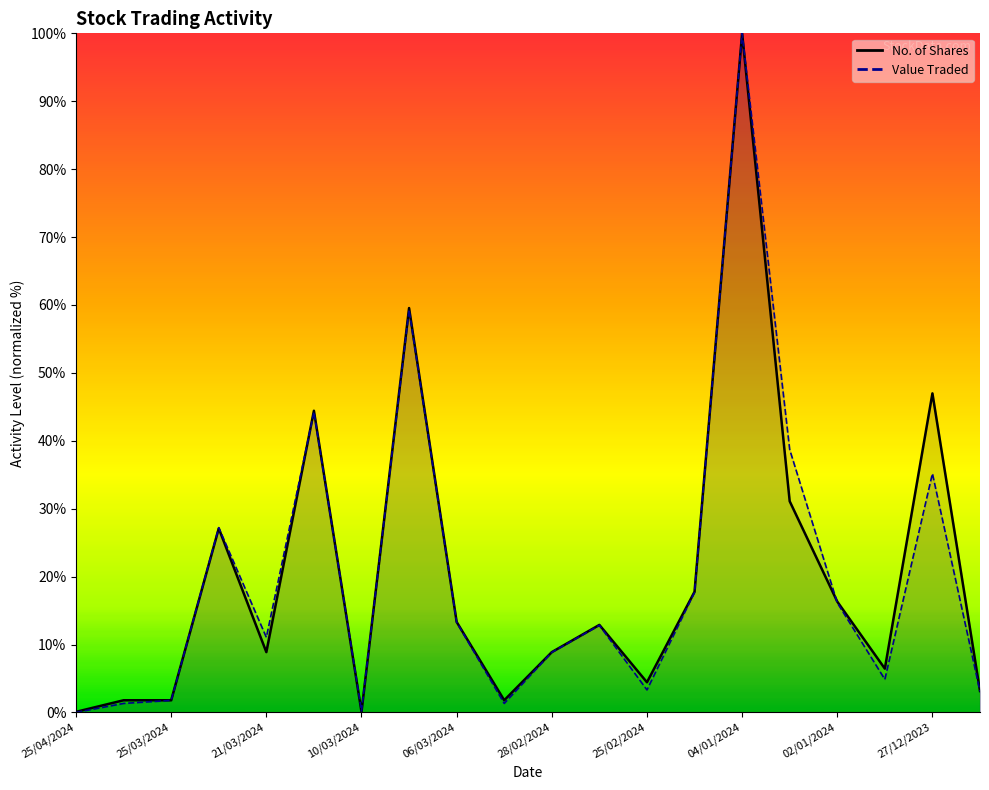

True or false: Value Traded has a value of 100.0 at 04/01/2024.

True